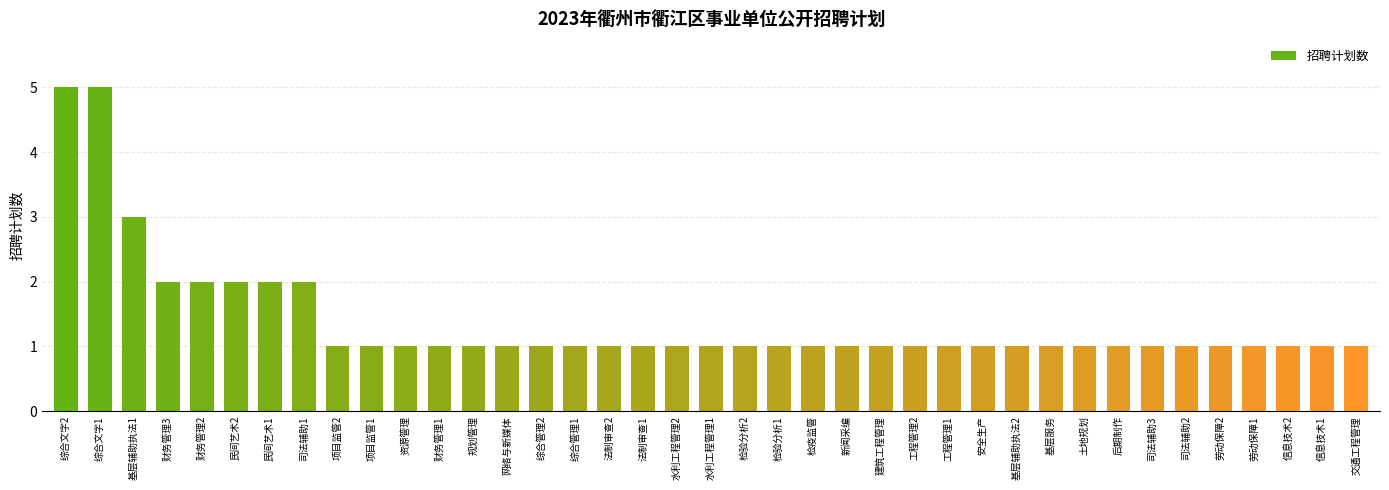

What is the difference between the maximum and minimum values?

4